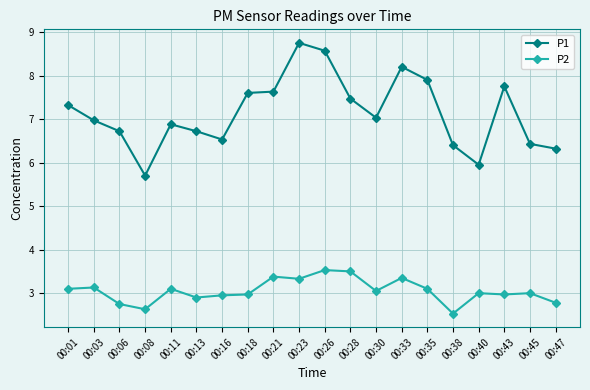

The value of P2 at 00:30 is 3.0. True or false?

True